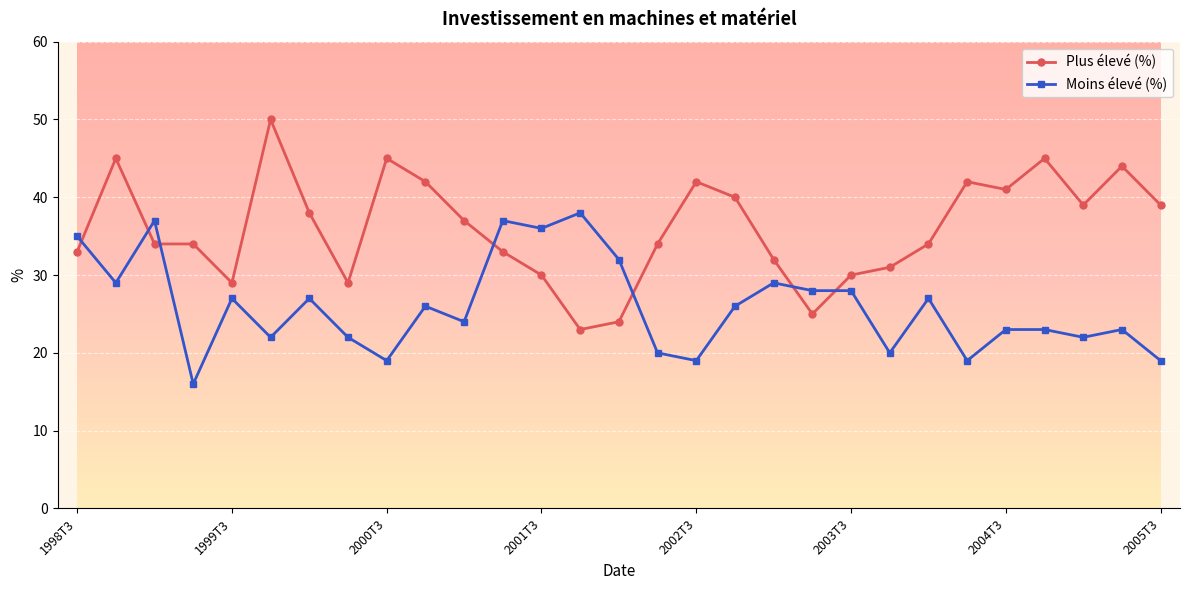

Reading left to right, what are all the values shown in this chart?

Plus élevé (%): 33	45	34	34	29	50	38	29	45	42	37	33	30	23	24	34	42	40	32	25	30	31	34	42	41	45	39	44	39
Moins élevé (%): 35	29	37	16	27	22	27	22	19	26	24	37	36	38	32	20	19	26	29	28	28	20	27	19	23	23	22	23	19